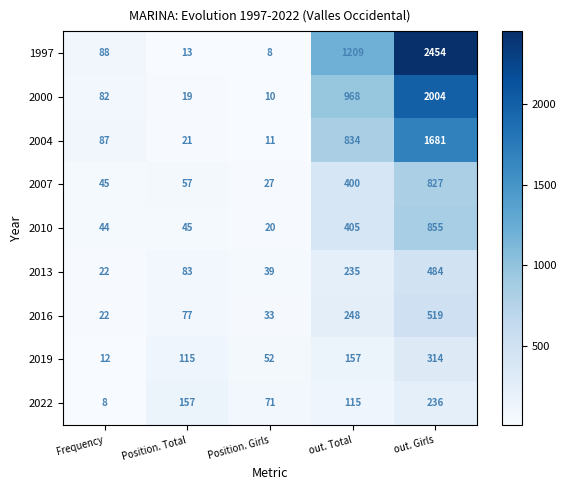

Is it true that 1997 equals 715 at out. Total?

False